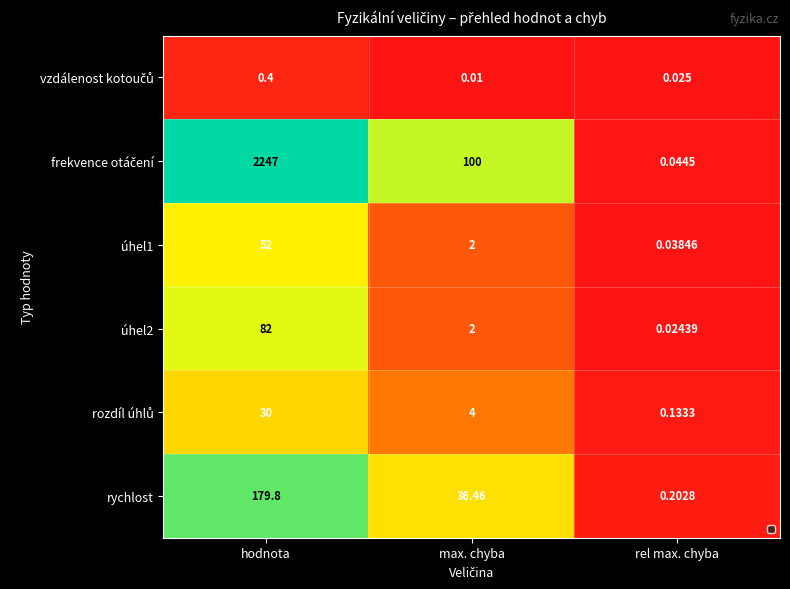

Which category has the highest value across all series?

hodnota